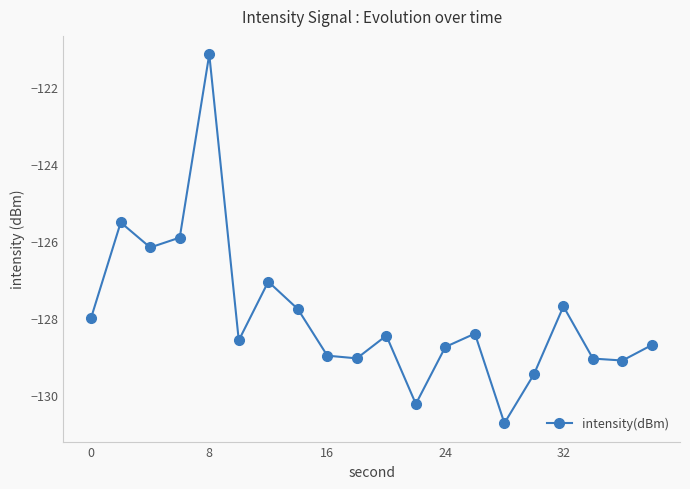

How many points are lower than both their immediate neighbors (excluding endpoints)?

6